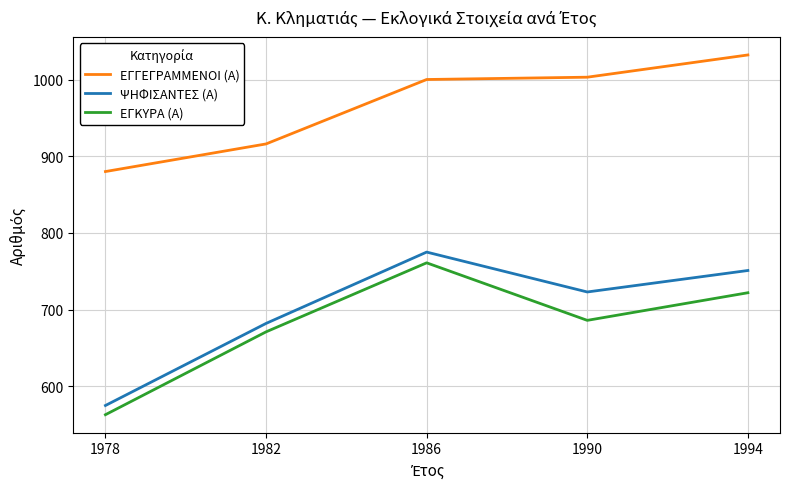

Which series has the largest range (max minus min)?

ΨΗΦΙΣΑΝΤΕΣ (Α)